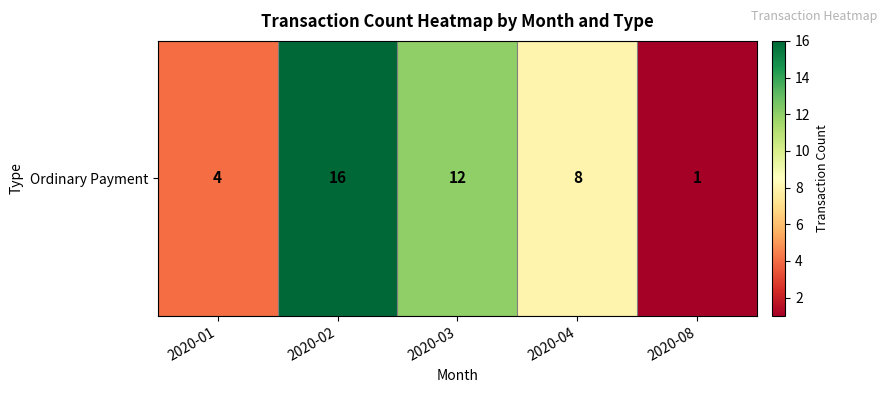

The chart shows a value of 12 at 2020-03. True or false?

True